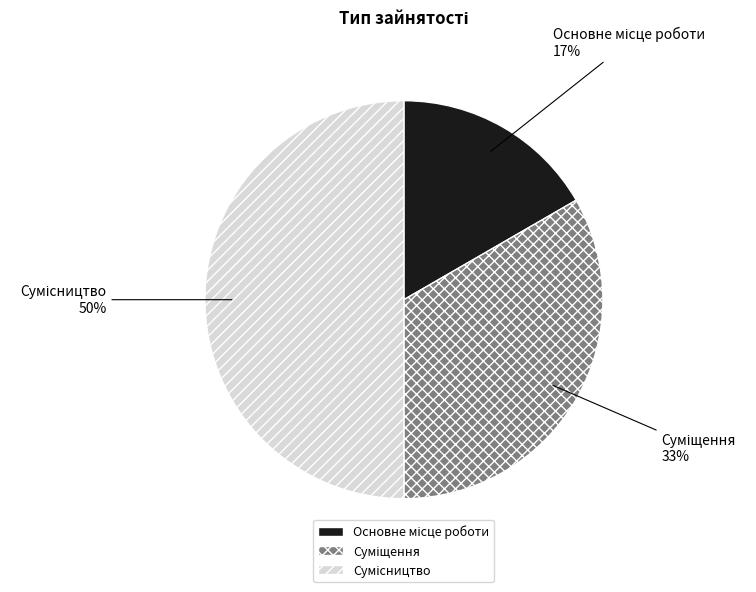

To the nearest percent, what is the average slice percentage?

33%